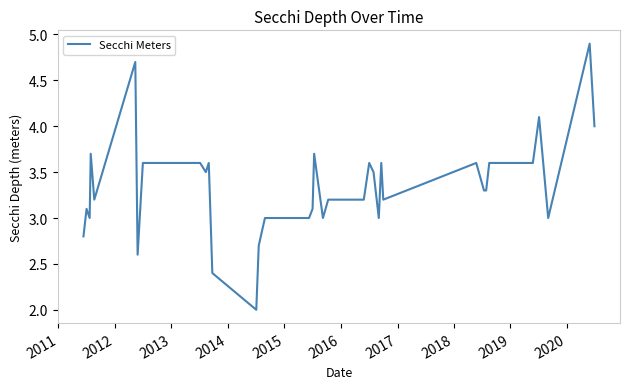

How many lines are shown in the chart?

1